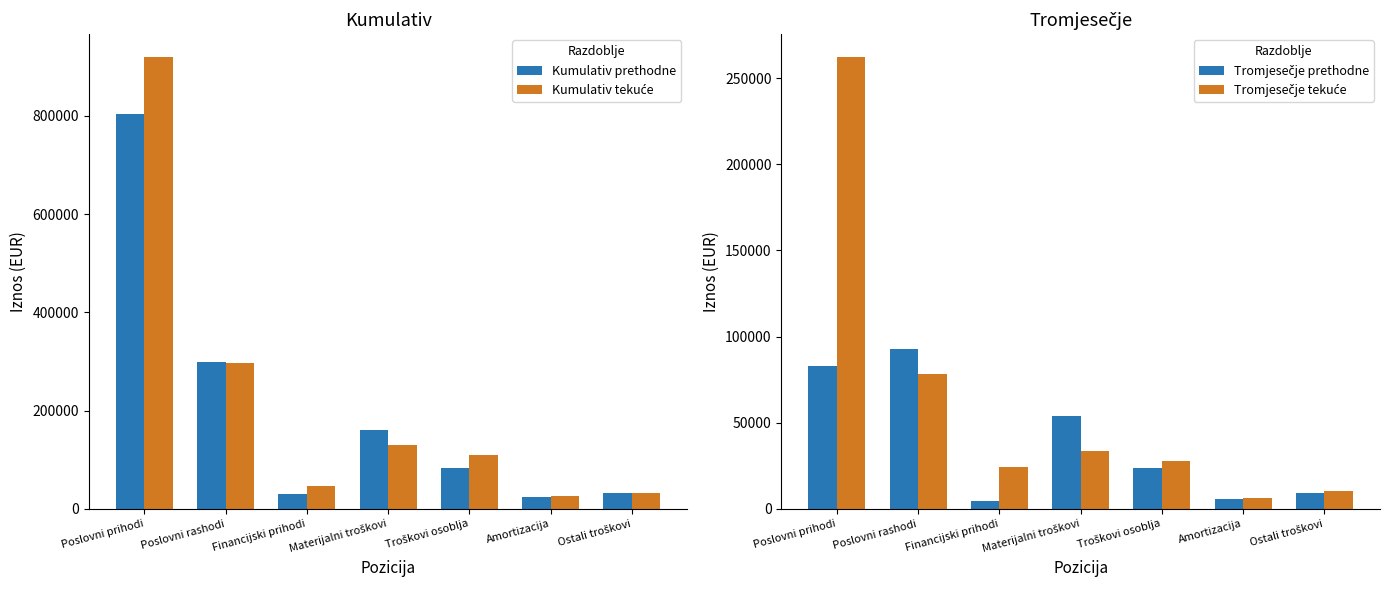

Reading right to left, what are all the values shown in this chart?

Kumulativ prethodne: 31836	24818	82116	160525	29531	299346	803851
Kumulativ tekuće: 31231	25041	110484	129435	45464	296191	920253
Tromjesečje prethodne: 9055	5716	23858	53953	4415	92582	82984
Tromjesečje tekuće: 10440	6333	27740	33497	24512	78010	262403